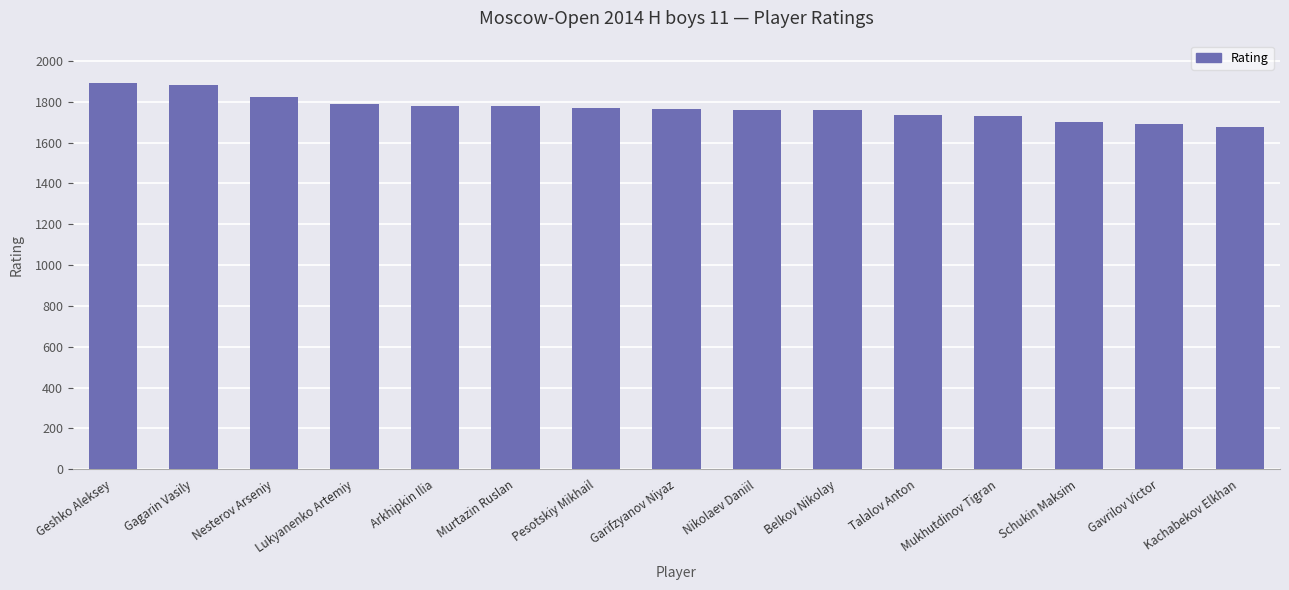

Read the value at Schukin Maksim.

1703